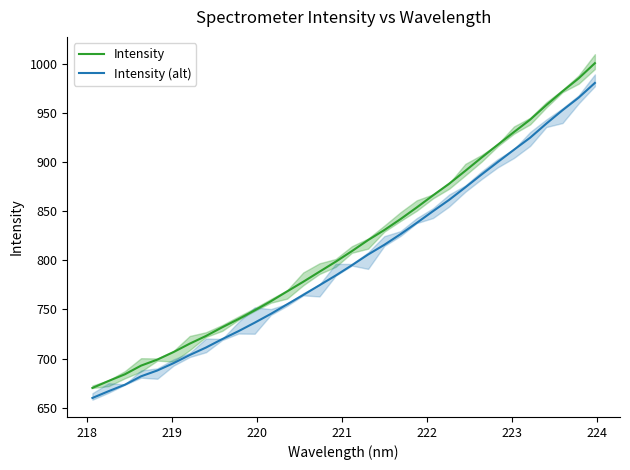

Is this an area chart (filled region under the line)?

No